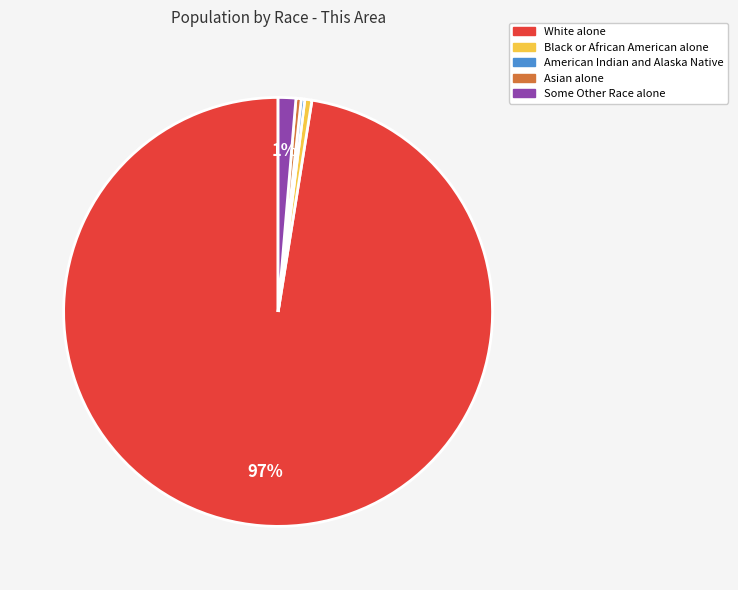

Does any single category account for the majority?

Yes